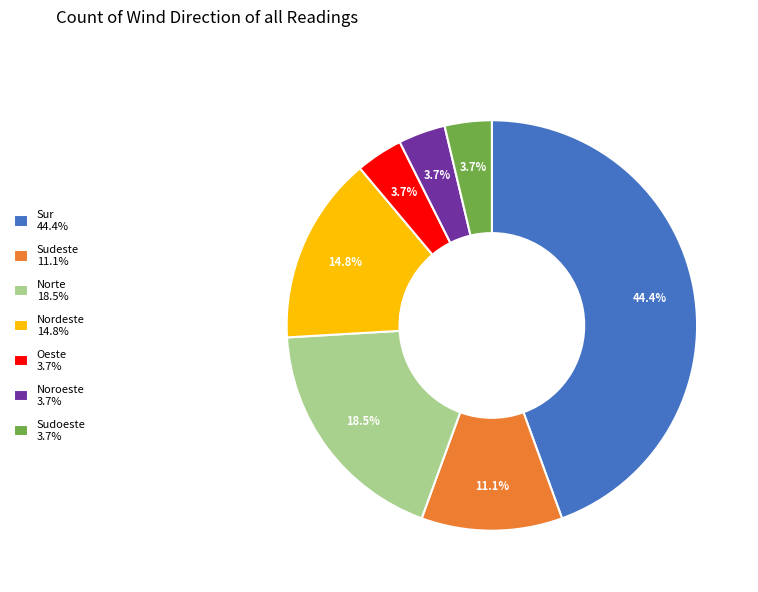

What is the ratio of the value at Sudoeste 3.7% to the value at Noroeste 3.7%?

1.0